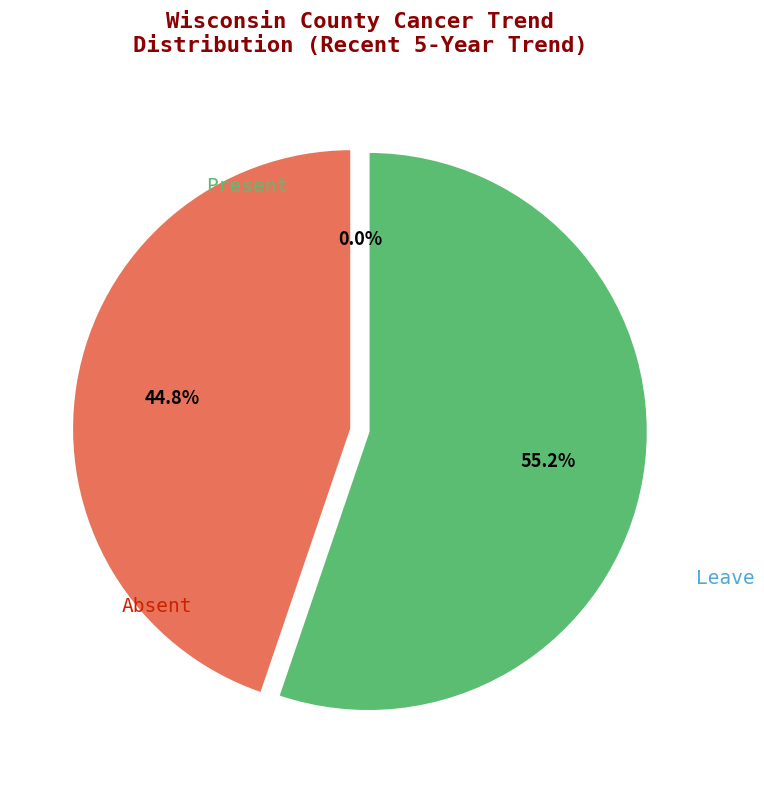

How many slices are in this pie chart?

3